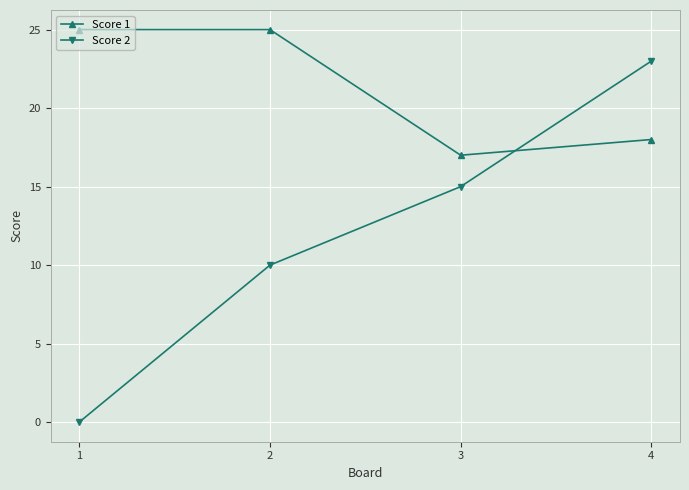

What is the total value across all series at 1?

25